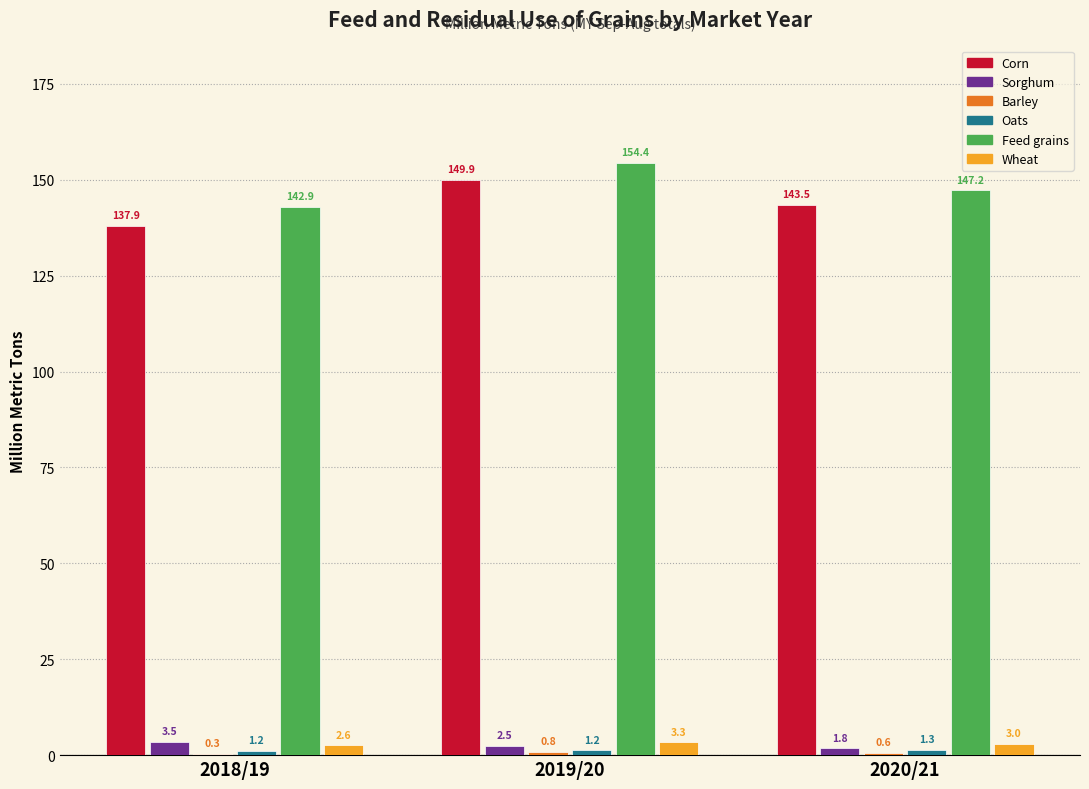

The Feed grains series shows 147.2 at 2020/21. True or false?

True